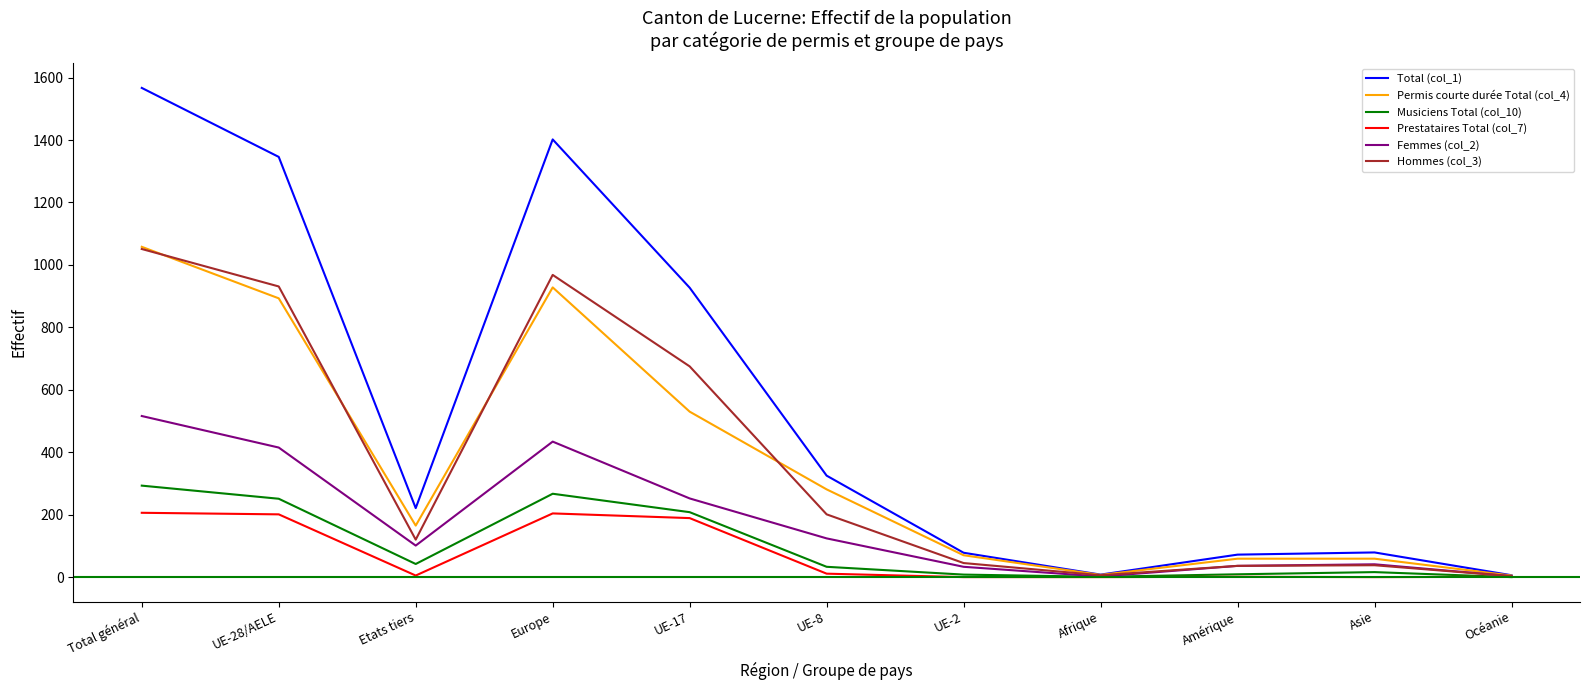

Which series has the largest total across all categories?

Total (col_1)